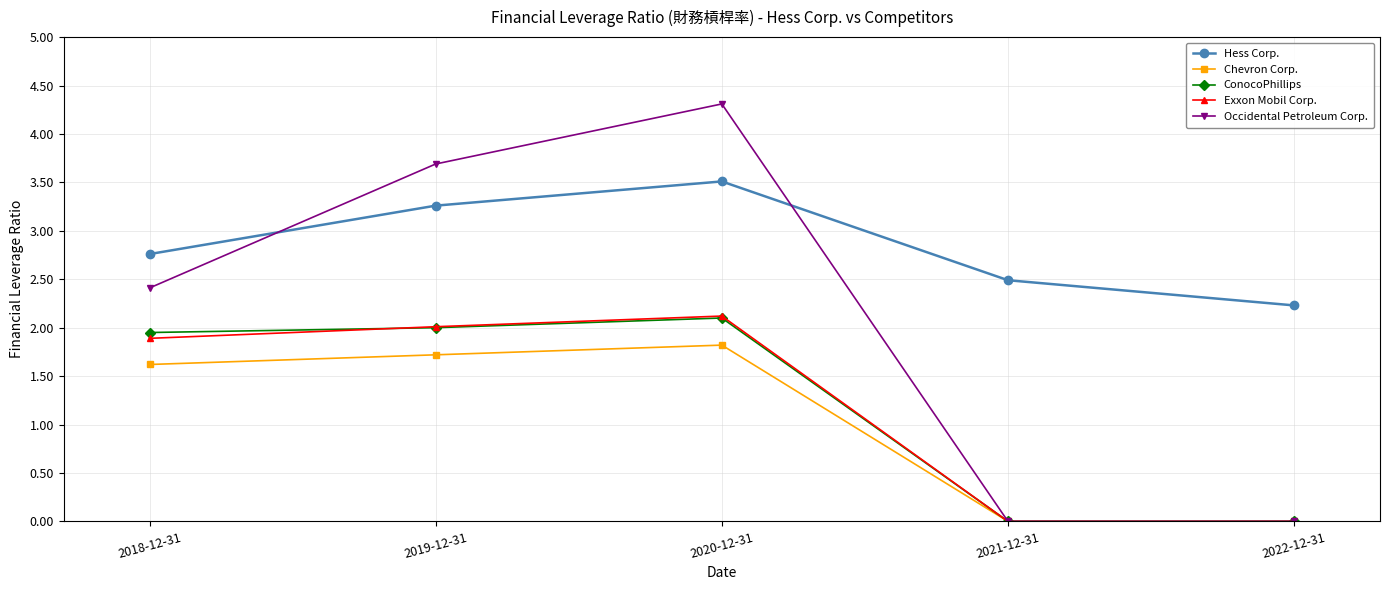

What is the sum of all Chevron Corp. values?

5.2